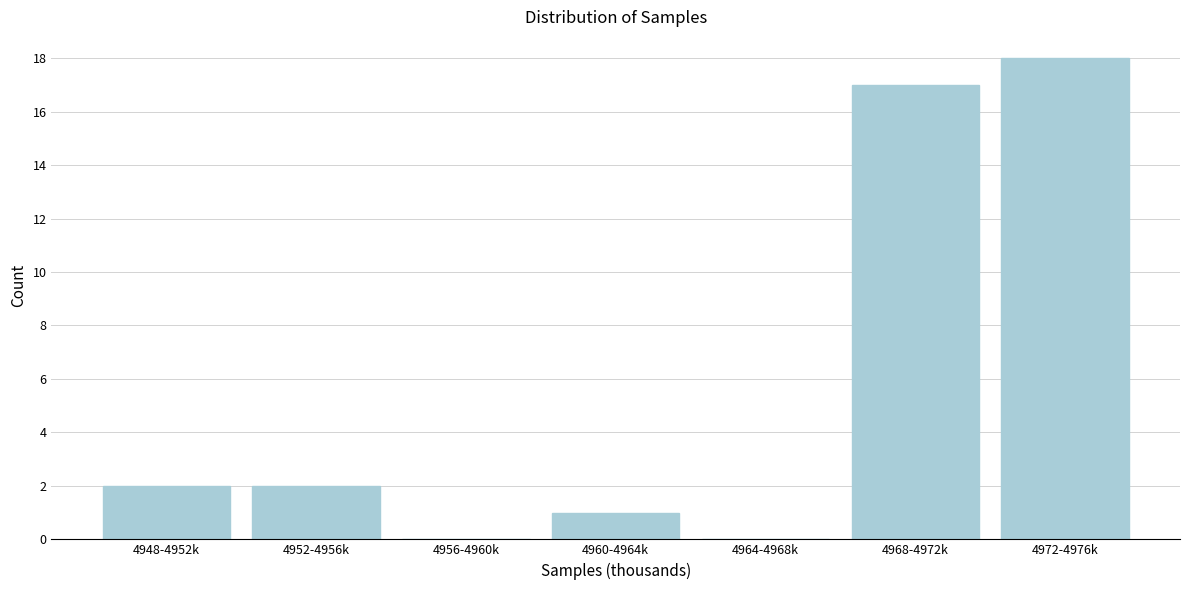

Reading left to right, what are all the values shown in this chart?

4948-4952k=2	4952-4956k=2	4956-4960k=0	4960-4964k=1	4964-4968k=0	4968-4972k=17	4972-4976k=18